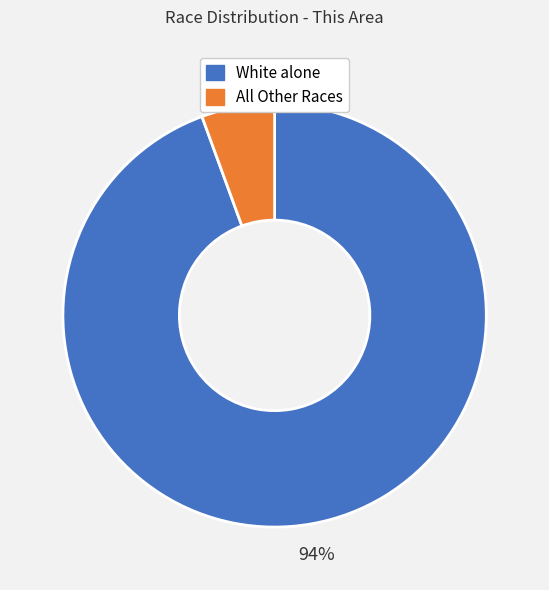

To the nearest percent, what is the average slice percentage?

50%